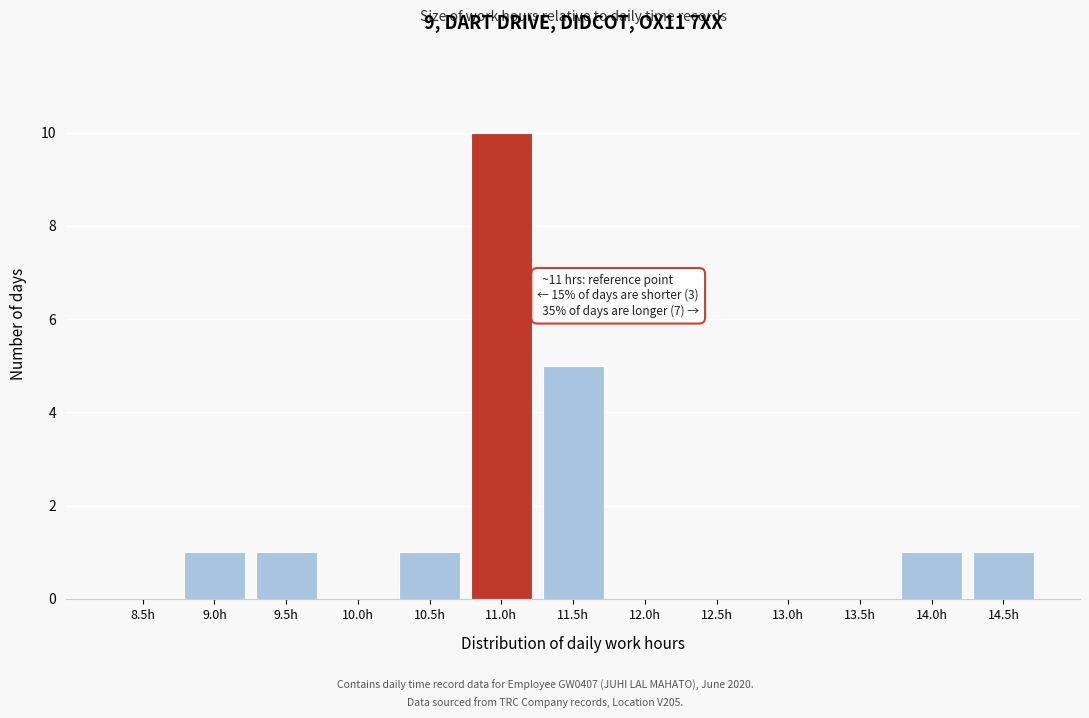

Reading left to right, what are all the values shown in this chart?

8.5h=0	9.0h=1	9.5h=1	10.0h=0	10.5h=1	11.0h=10	11.5h=5	12.0h=0	12.5h=0	13.0h=0	13.5h=0	14.0h=1	14.5h=1